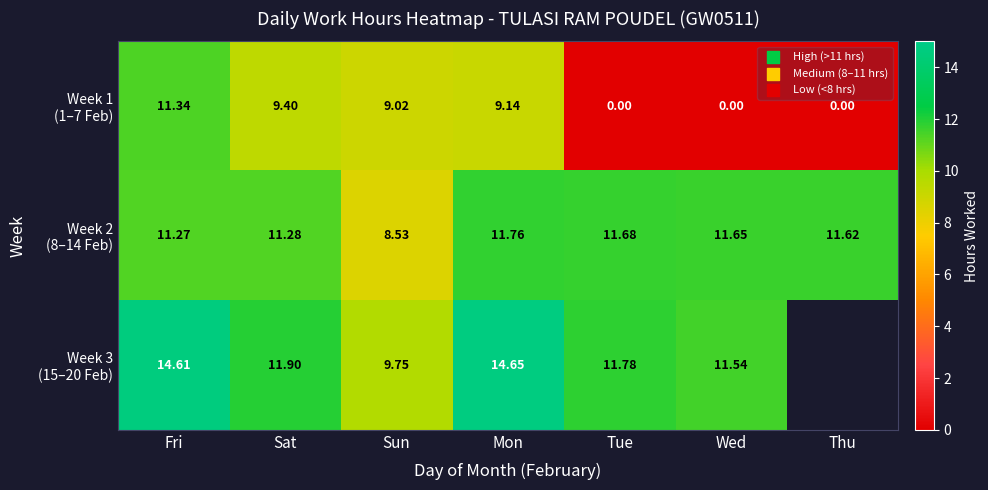

What is the sum of the Week 1 (1–7 Feb) values at Thu and Sat?

9.4